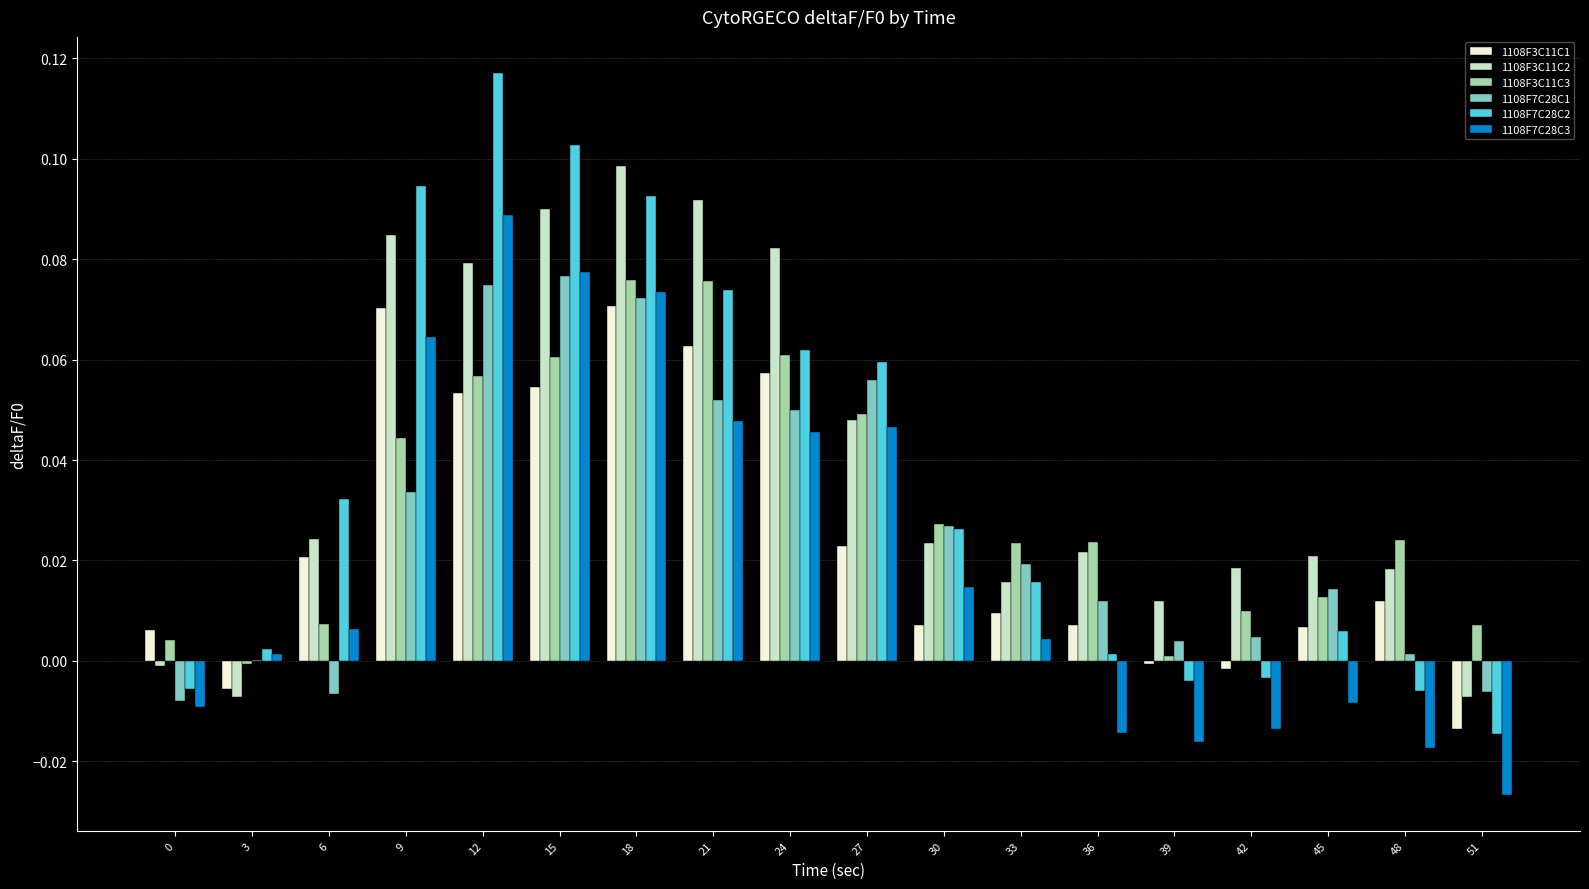

Is it true that 1108F7C28C1 equals -0.0 at 51?

True